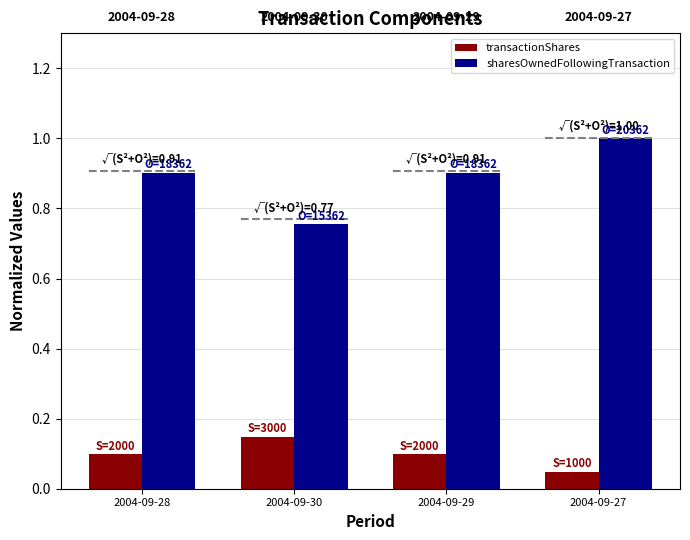

What is the sum of all sharesOwnedFollowingTransaction values?

3.6